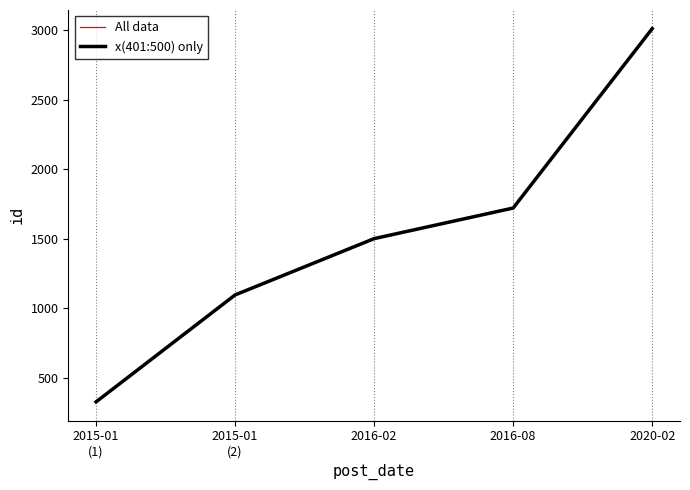

Is this an area chart (filled region under the line)?

No